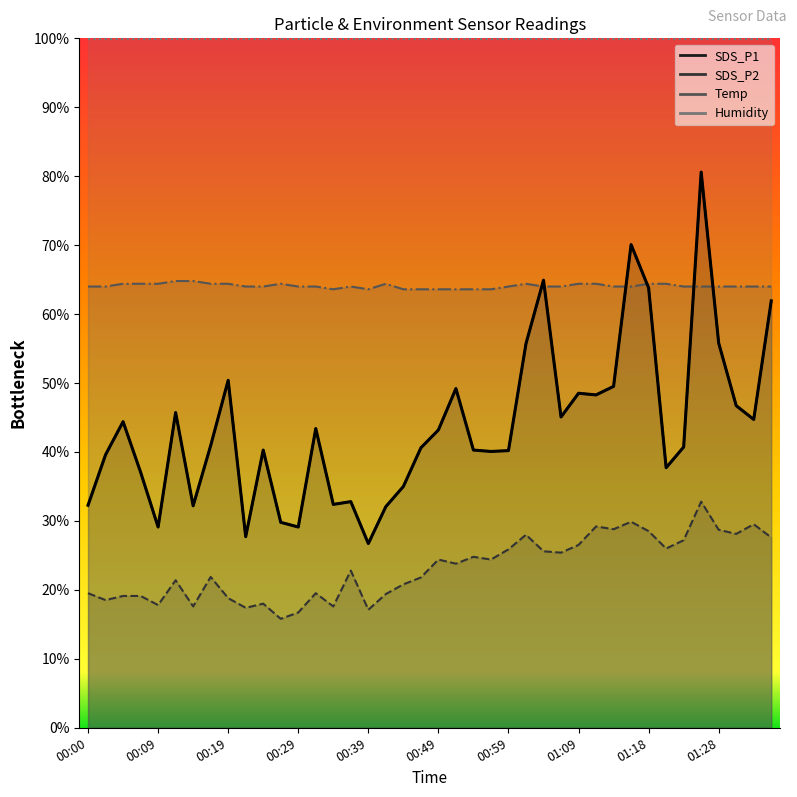

True or false: SDS_P2 and Temp intersect in this chart.

False